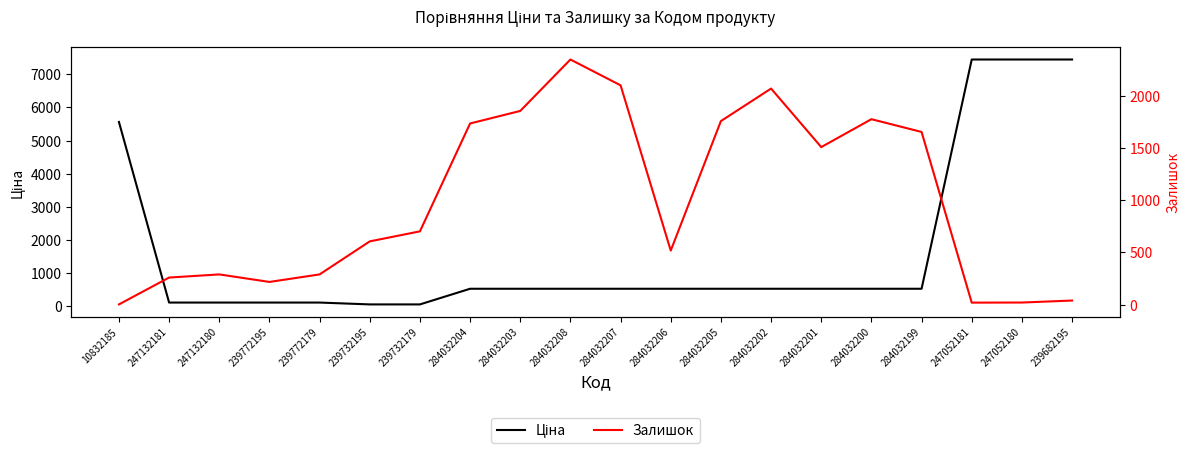

What is the difference between the Залишок values at 247132180 and 284032207?

1809.0